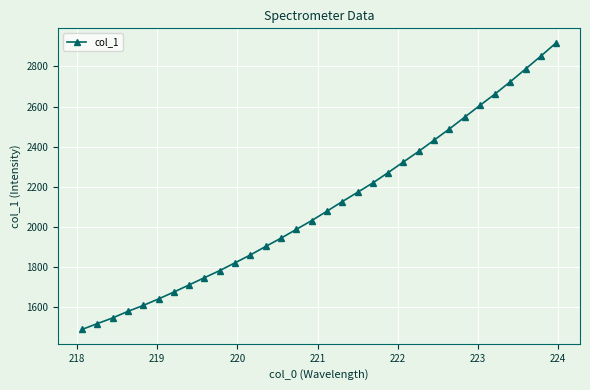

What is the sum of all values?

67429.4